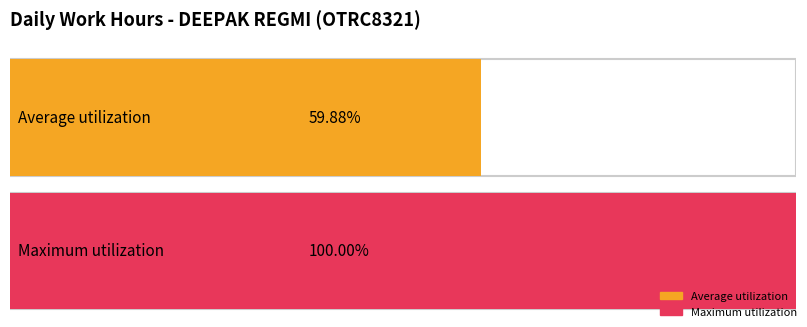

Which series has the widest spread of values?

Average utilization